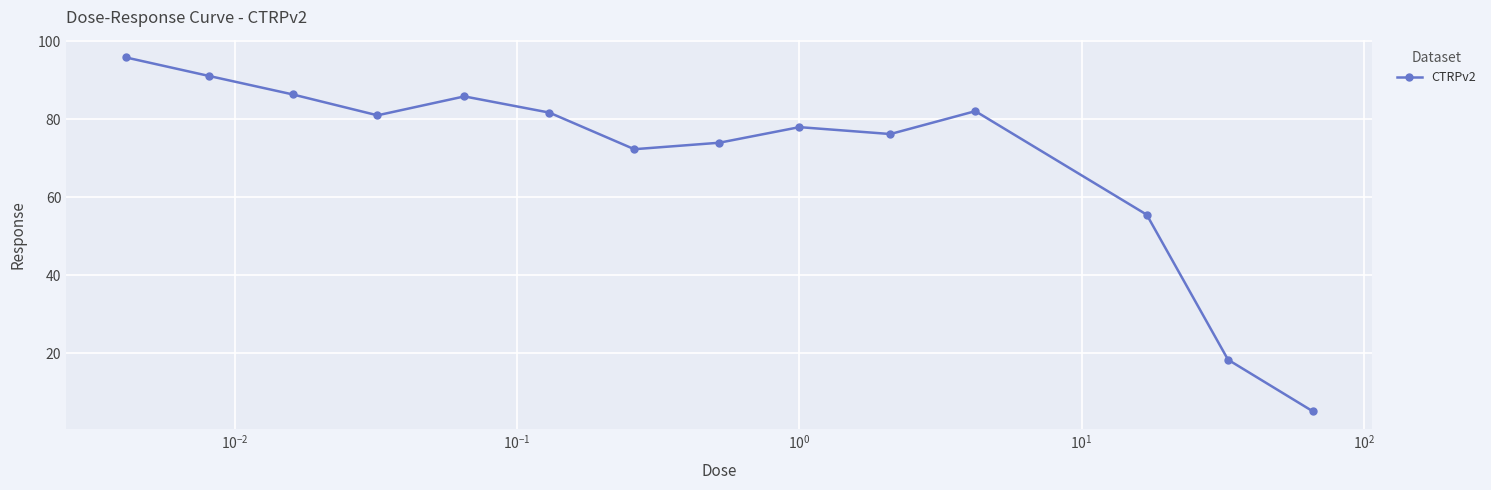

True or false: there are more than 0 points higher than both neighbors.

True